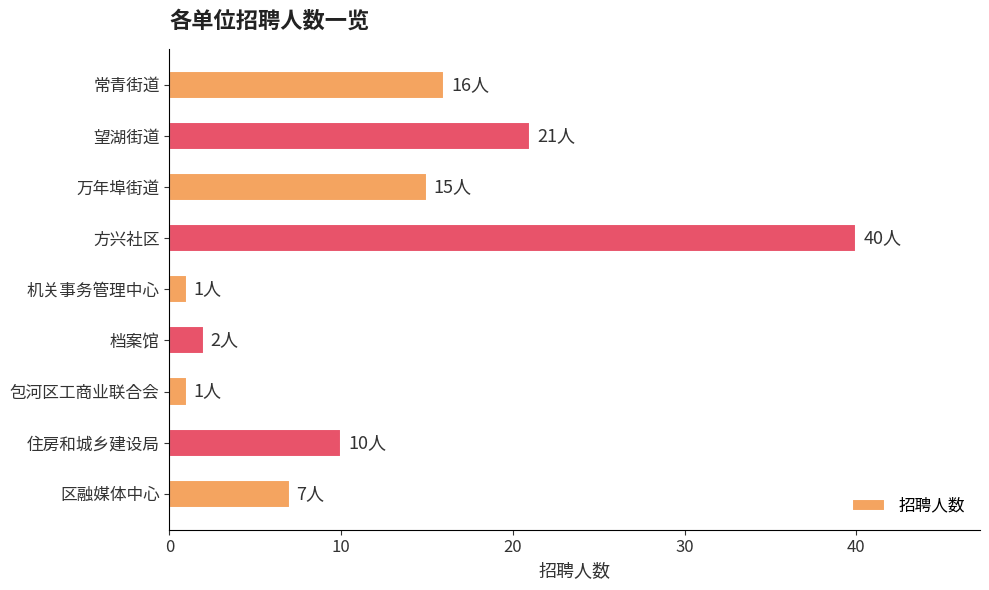

What is the difference between the maximum and second lowest values?

39